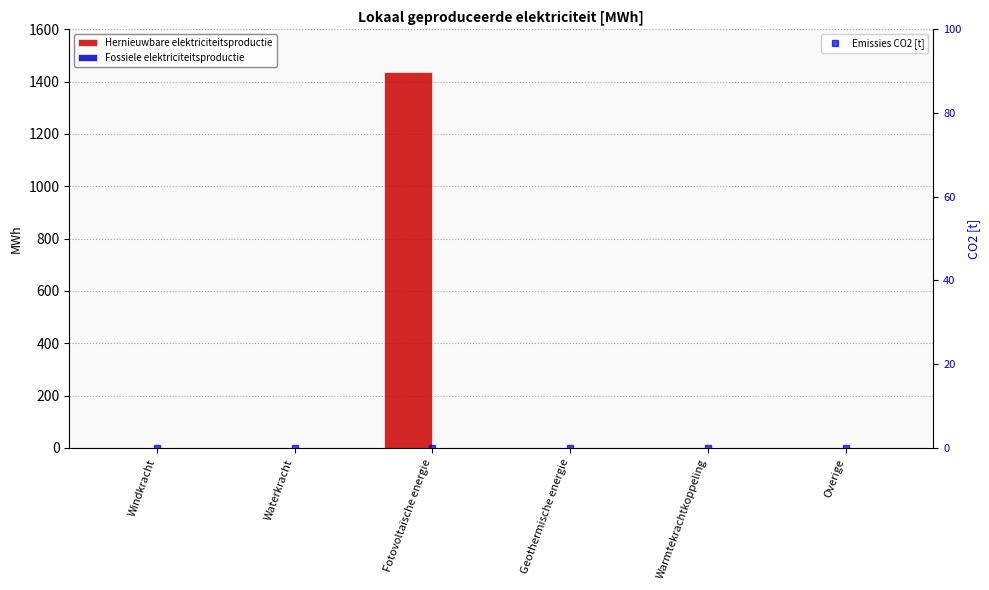

At which label is Hernieuwbare elektriciteitsproductie closest to 719?

Windkracht